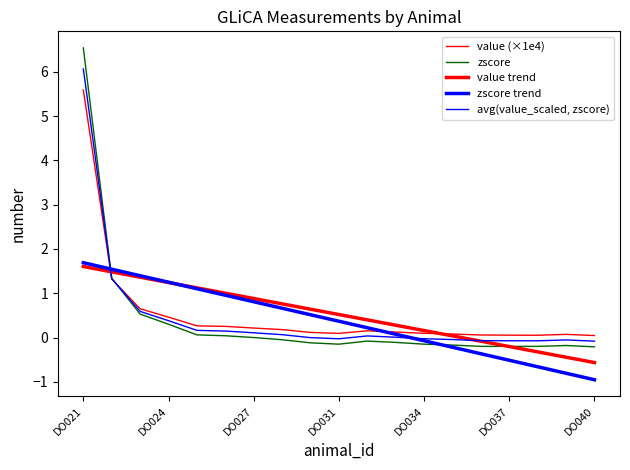

Which series has the largest total across all categories?

value (×1e4)